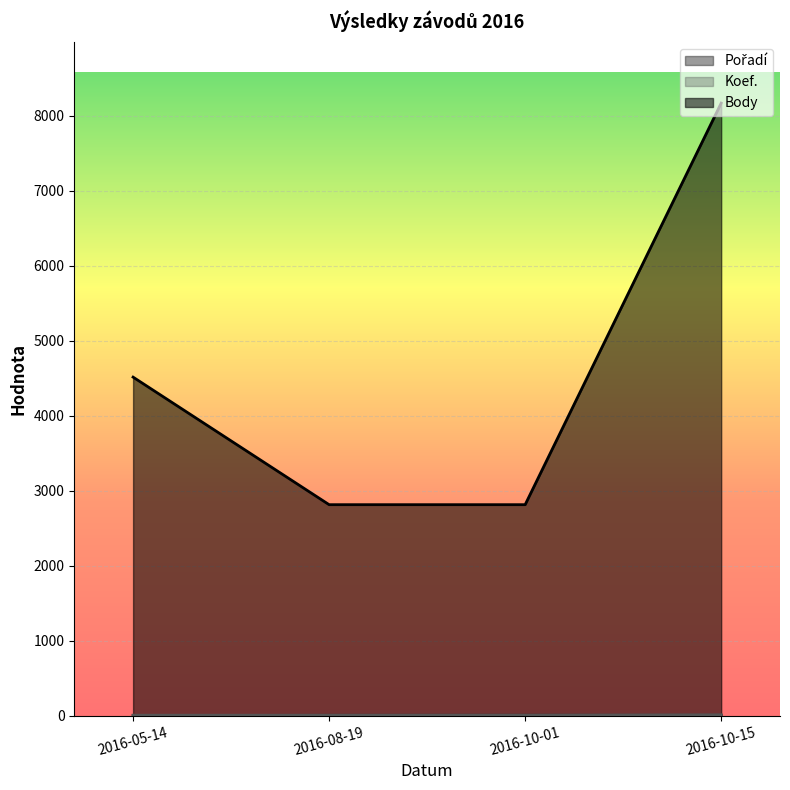

Which category has the highest value in the Pořadí series?

2016-10-01